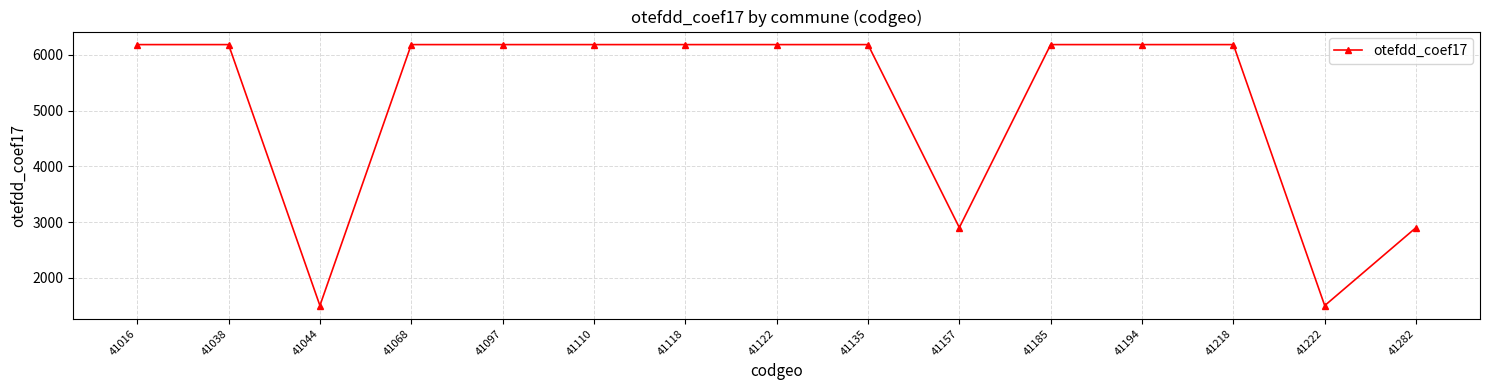

What is the value of the 9th point from the left?

6184